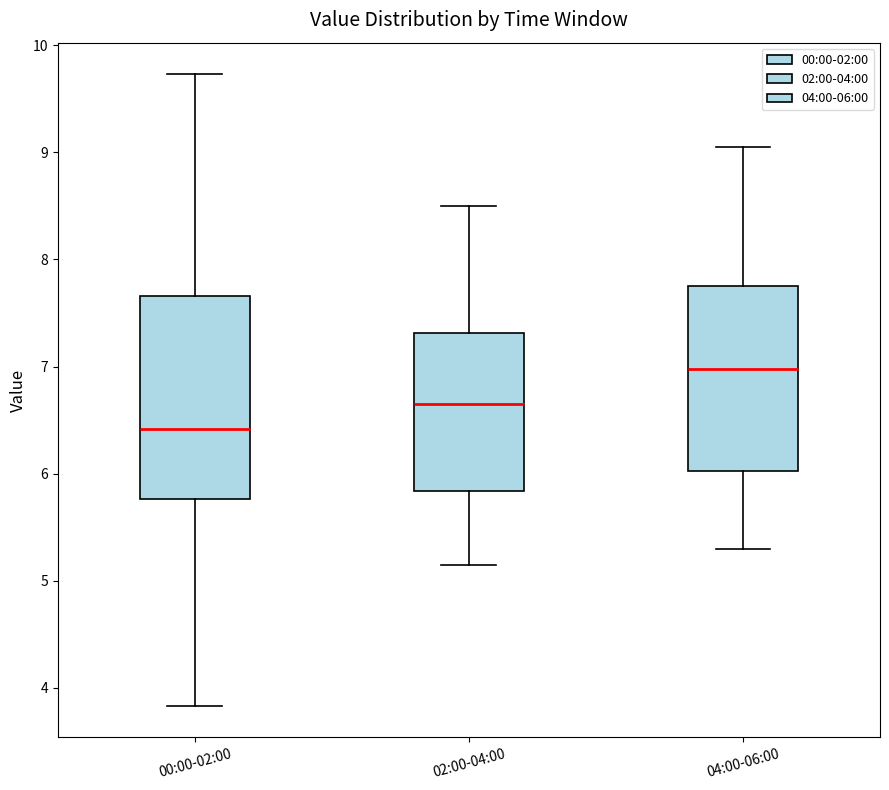

Reading left to right, transcribe this box plot: for each box, give where its median line is, the range the box spans, and where its two whiskers end, as read against the y-axis. The values are not printed on the chart, so give them approximately, as read against the axis.

00:00-02:00: median 6.4, box 5.8 to 7.7, whiskers 3.8 to 9.7
02:00-04:00: median 6.7, box 5.8 to 7.3, whiskers 5.2 to 8.5
04:00-06:00: median 7.0, box 6.0 to 7.8, whiskers 5.3 to 9.1